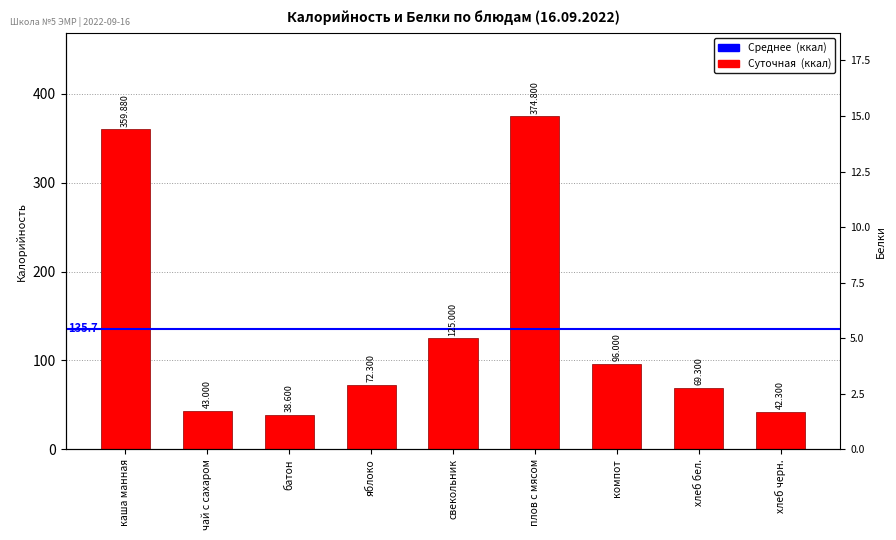

Are the bars horizontal?

No